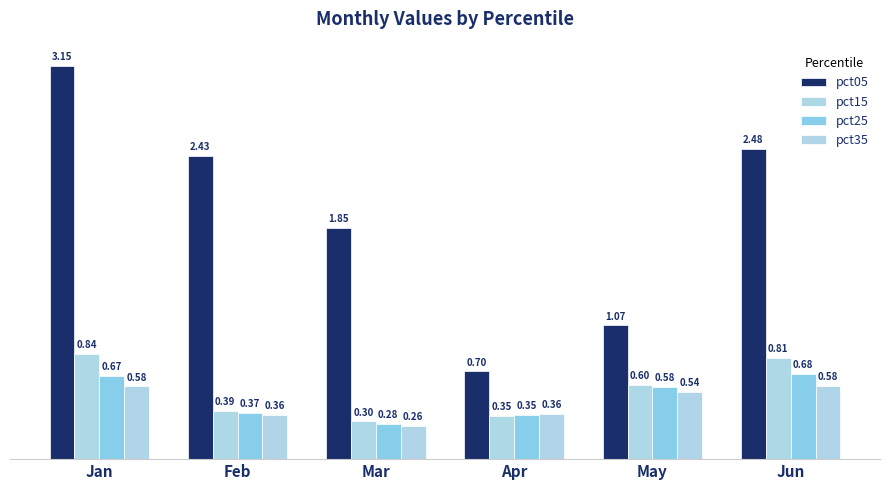

Reading right to left, transcribe all the data shown in this chart.

pct05: Jun=2.5	May=1.1	Apr=0.7	Mar=1.9	Feb=2.4	Jan=3.1
pct15: Jun=0.8	May=0.6	Apr=0.3	Mar=0.3	Feb=0.4	Jan=0.8
pct25: Jun=0.7	May=0.6	Apr=0.4	Mar=0.3	Feb=0.4	Jan=0.7
pct35: Jun=0.6	May=0.5	Apr=0.4	Mar=0.3	Feb=0.4	Jan=0.6